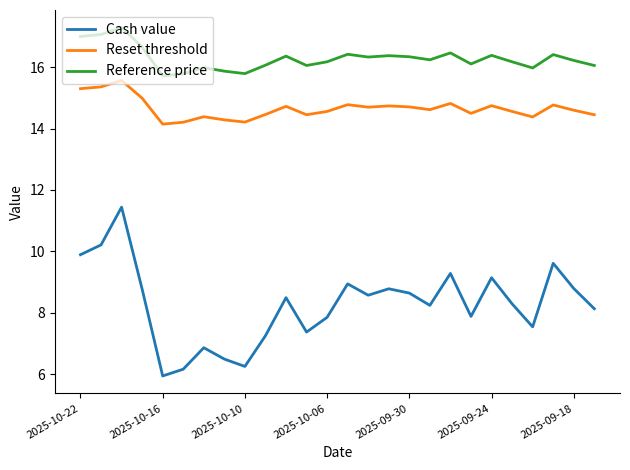

Which series has the largest range (max minus min)?

Cash value